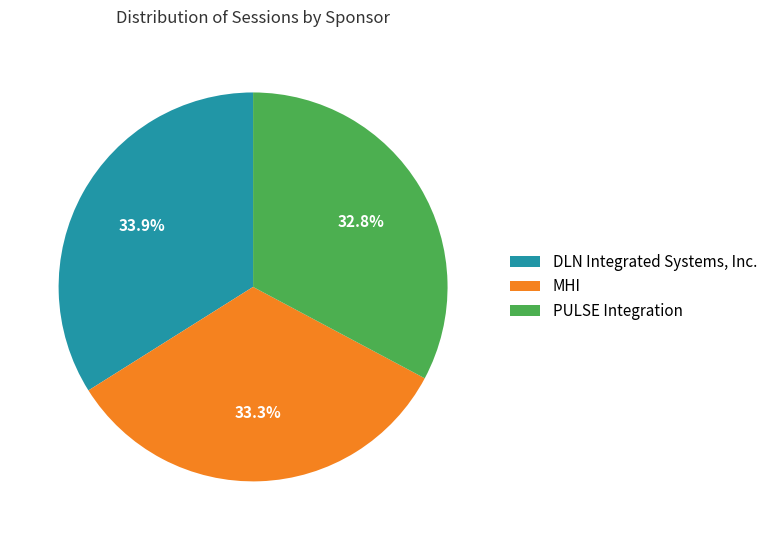

Is it true that MHI is 33% of the pie?

True